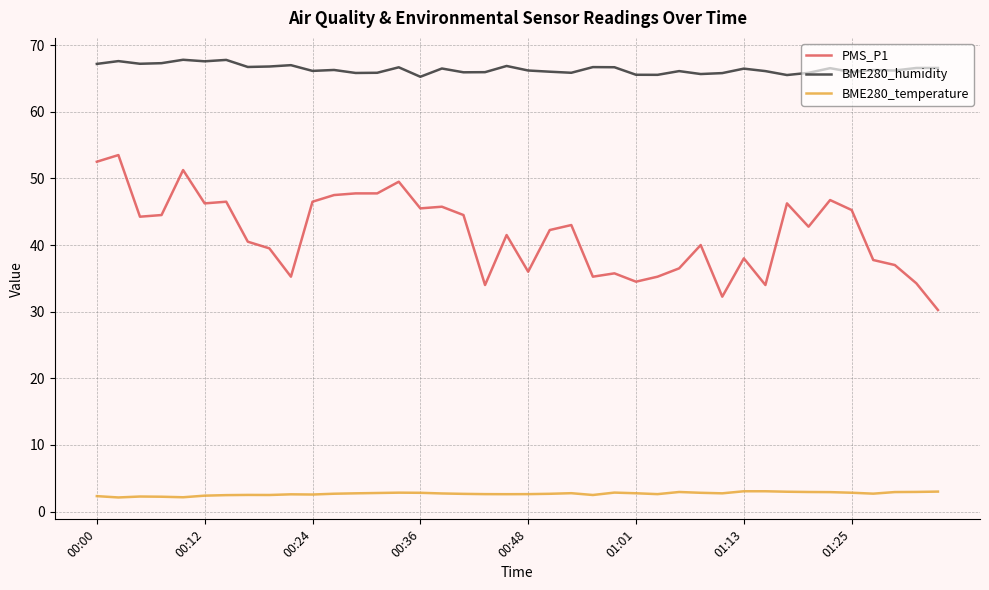

Which series has the largest range (max minus min)?

PMS_P1